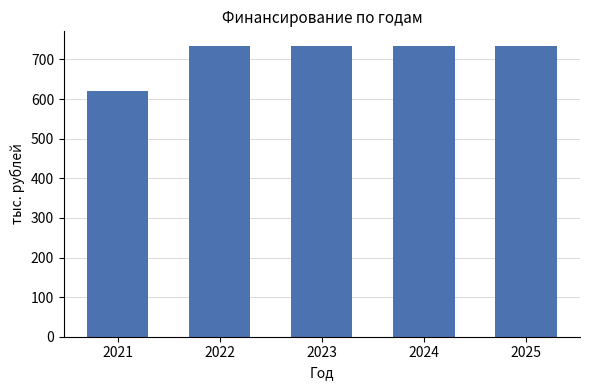

Reading right to left, extract all data points from this chart.

2025=734.3	2024=734.3	2023=734.3	2022=734.3	2021=621.2